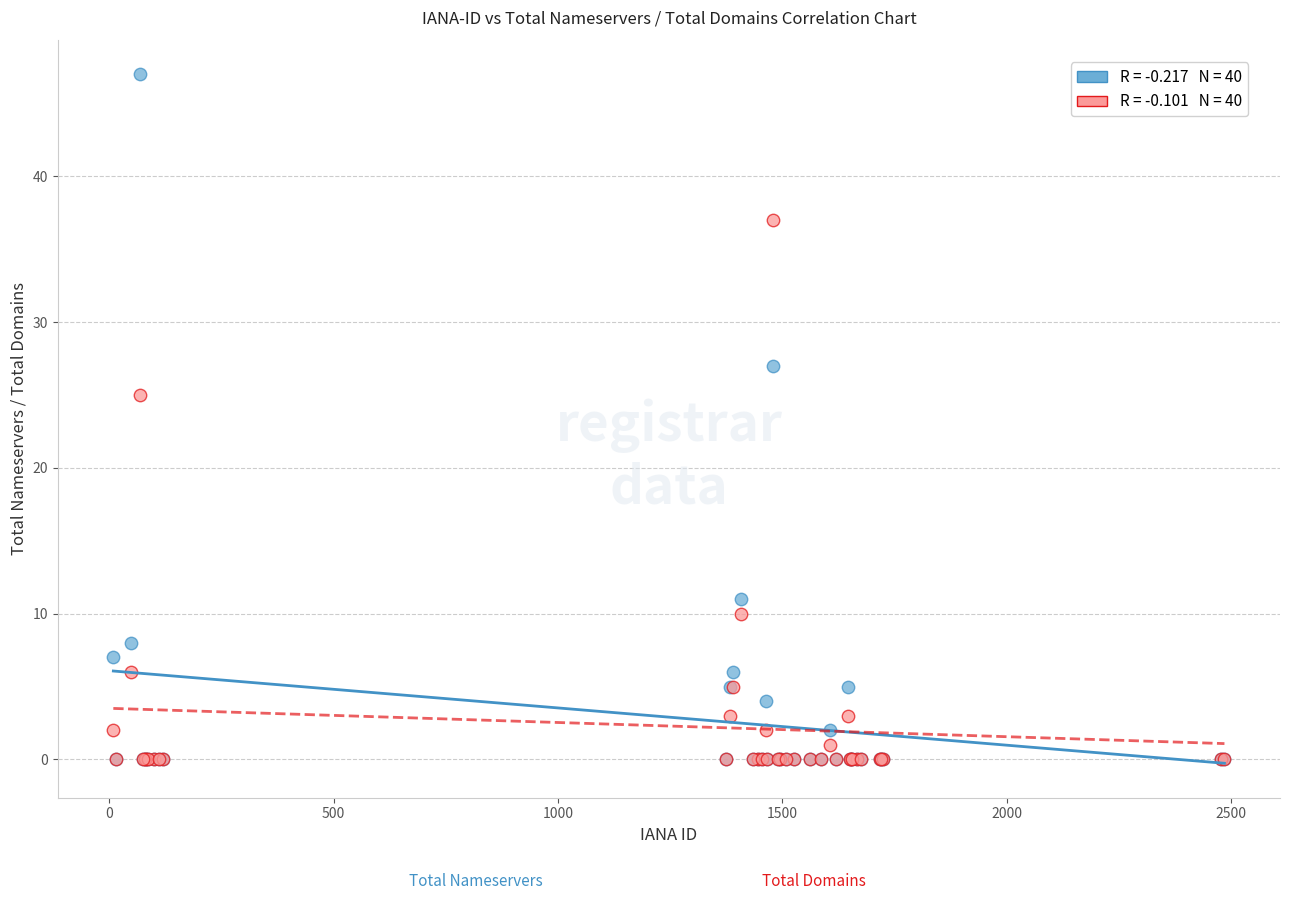

Across all series, what Y value is closest to 23?

25